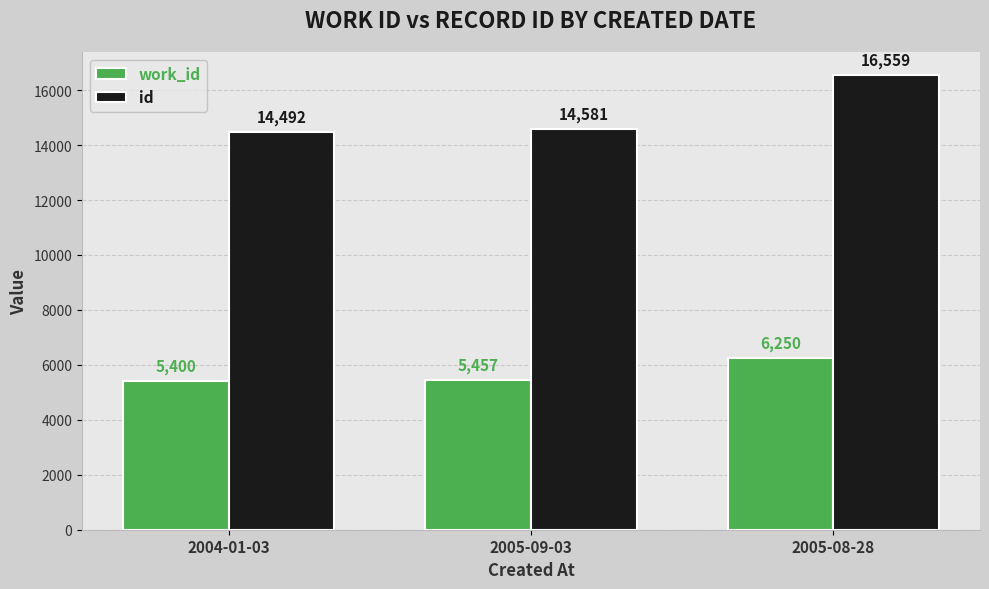

Between 2004-01-03 and 2005-09-03, which series saw the biggest shift?

id